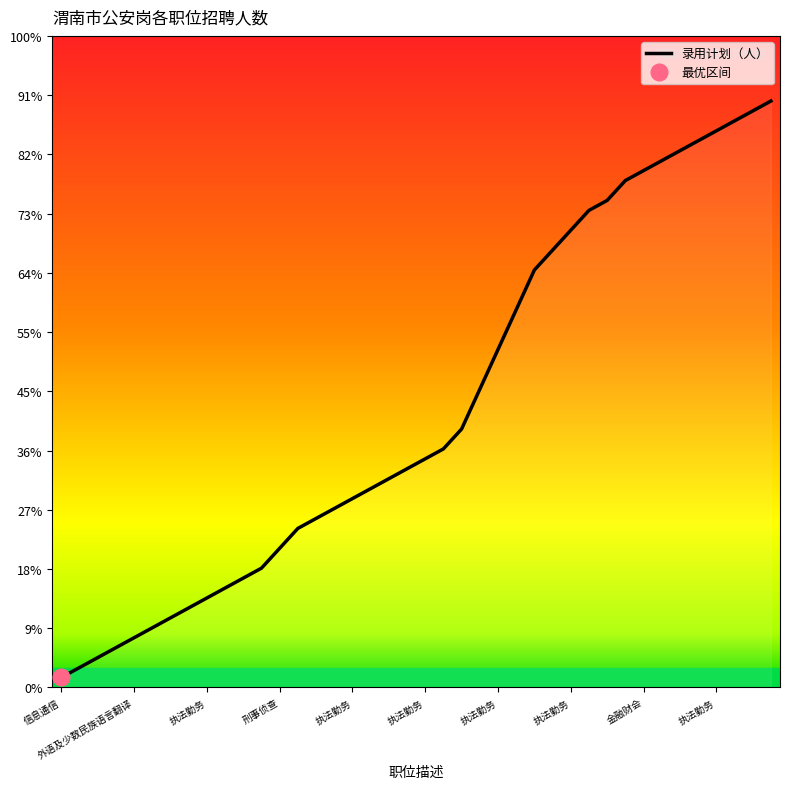

What is the maximum value shown in the chart?

4